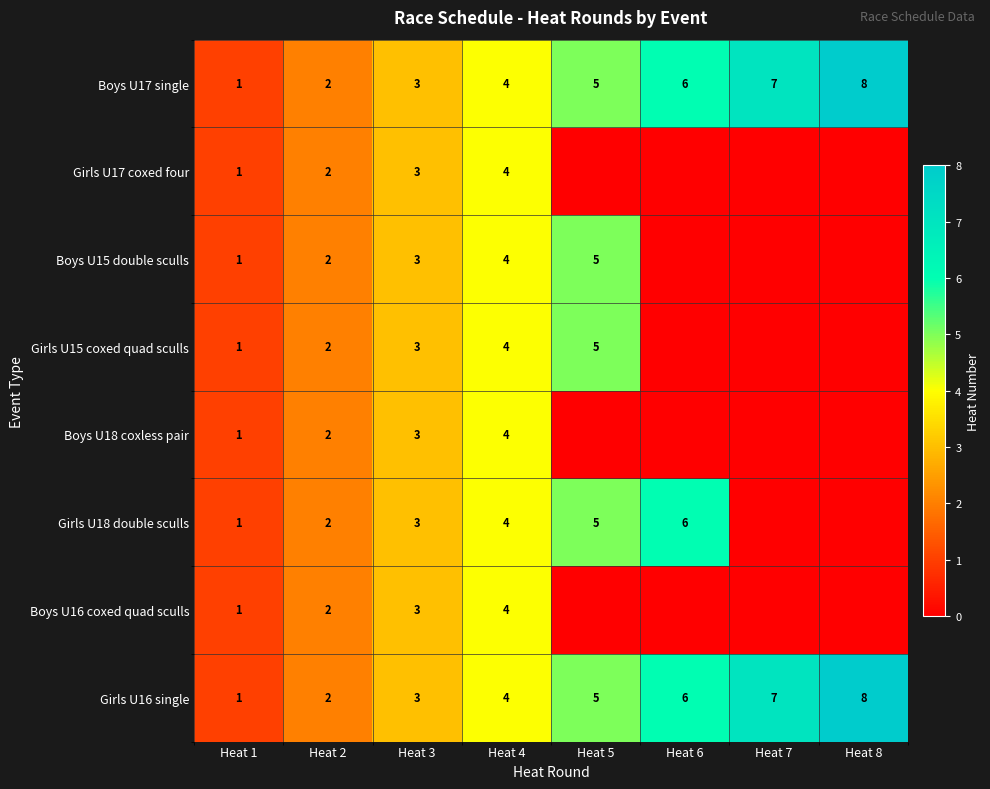

What is the maximum value shown in the chart?

8